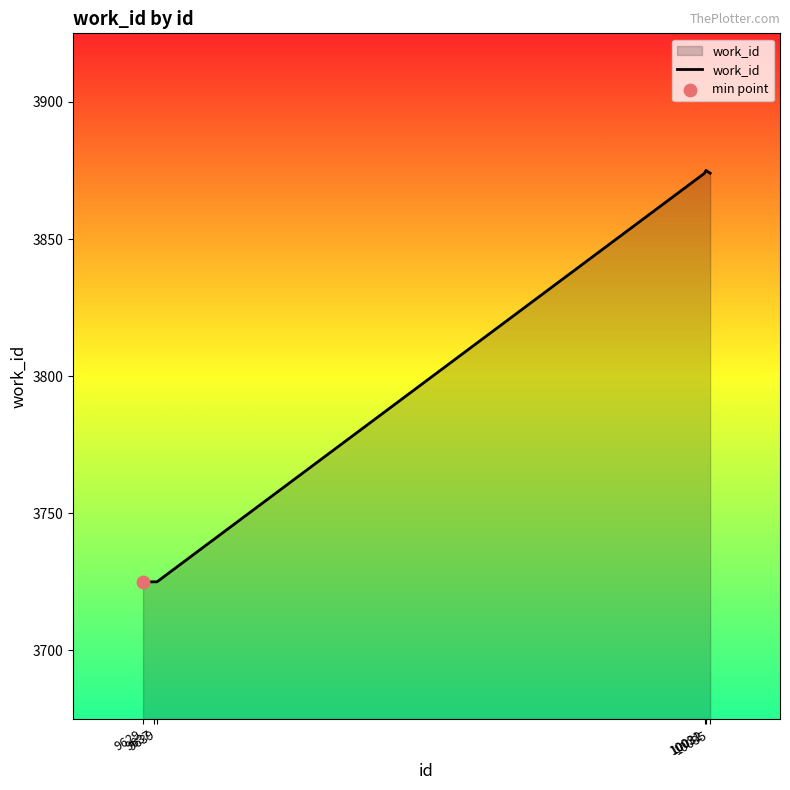

Approximately how many times larger is the value at 10031 compared to 9637?

1.0